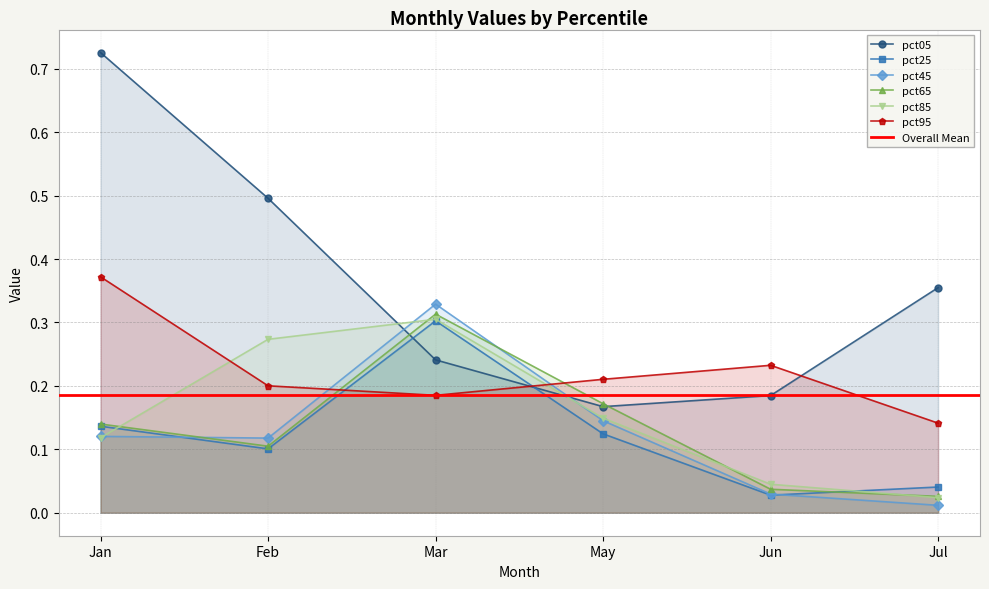

What is the difference between the second highest and minimum values in the pct65 series?

0.1